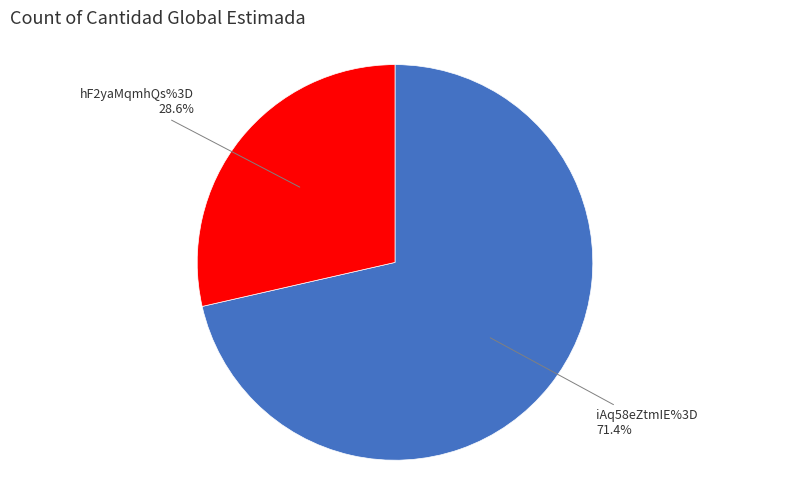

Is there a majority slice in this chart?

Yes